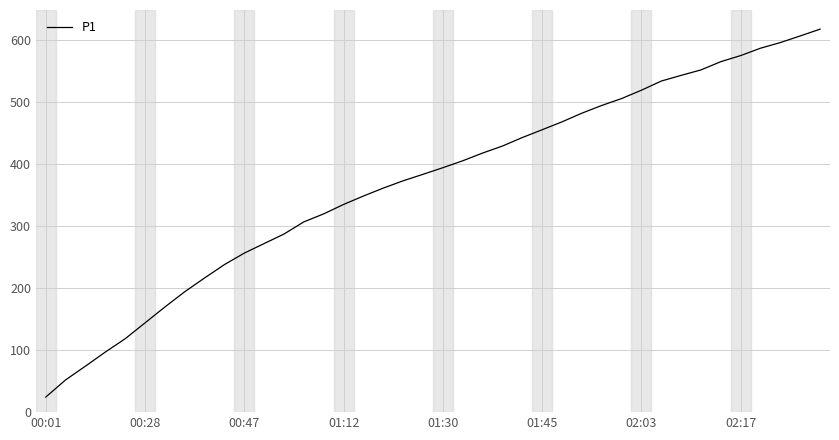

What is the minimum value shown in the chart?

24.3